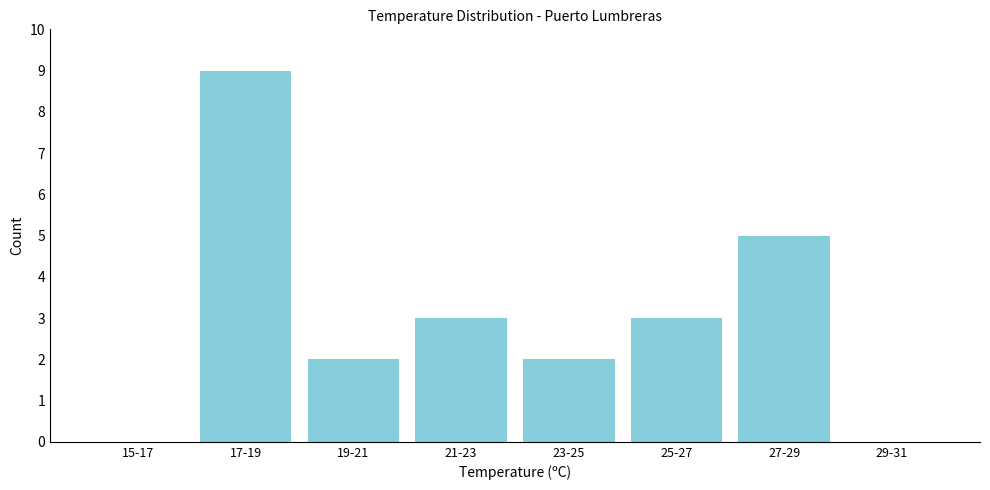

Reading right to left, list all the values displayed in this chart.

29-31=0	27-29=5	25-27=3	23-25=2	21-23=3	19-21=2	17-19=9	15-17=0